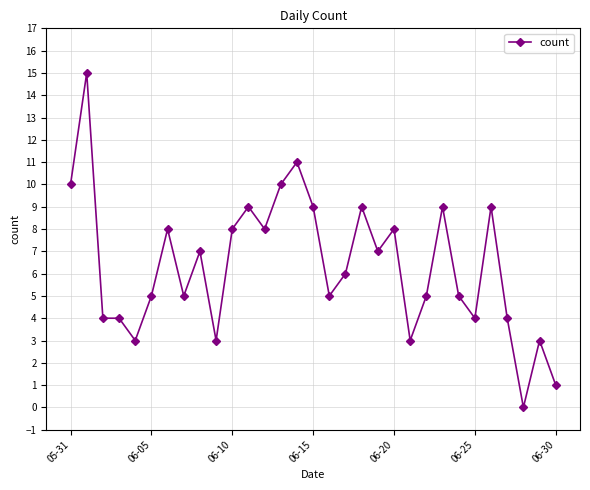

What is the value of the 14th point from the left?

10